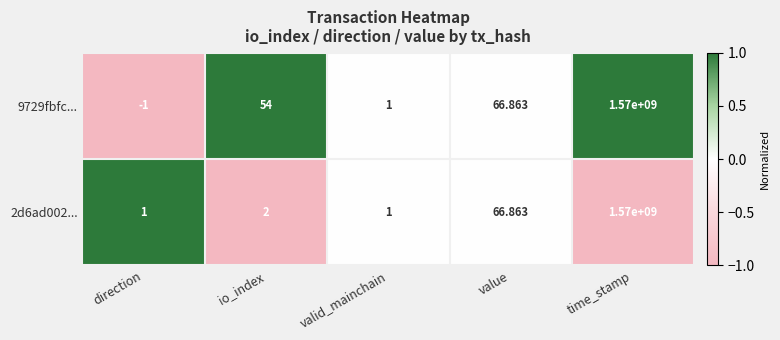

How many distinct data groups are displayed?

2